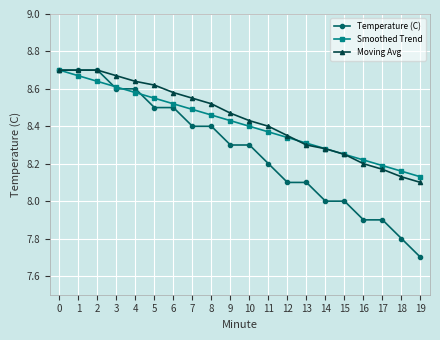

The Moving Avg series shows 8.5 at 9. True or false?

True